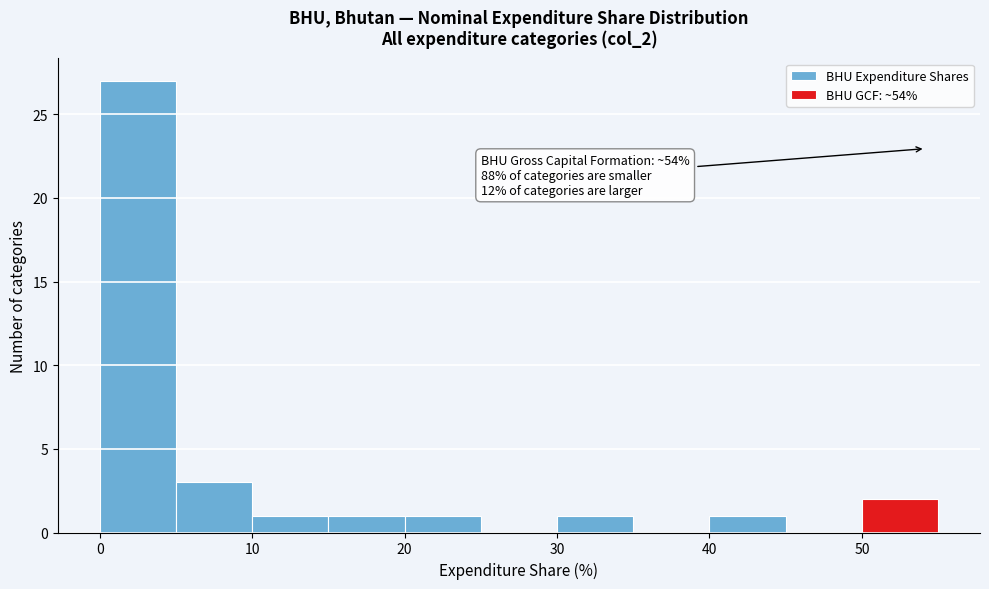

Over which range of the x-axis is the bar tallest?

0 to 5